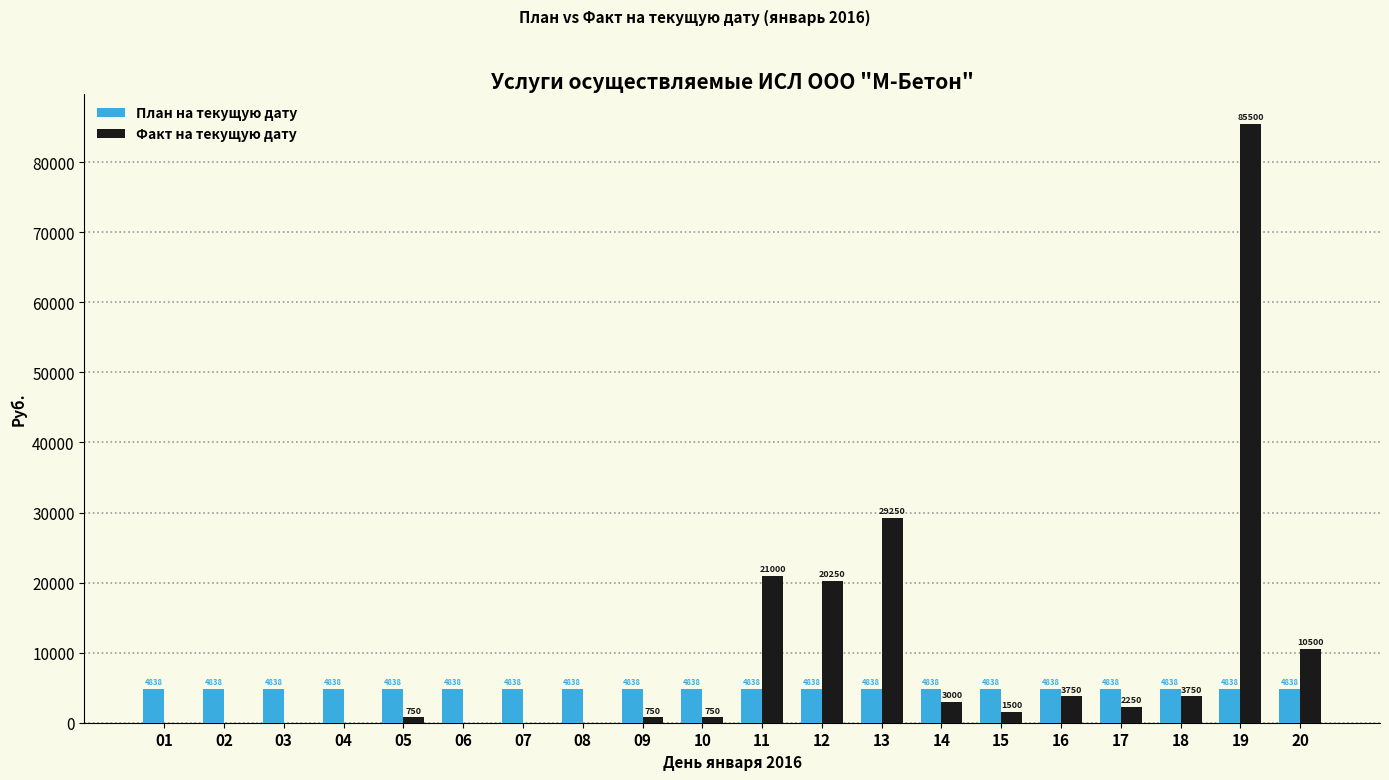

What are all the series names shown in the legend?

План на текущую дату, Факт на текущую дату